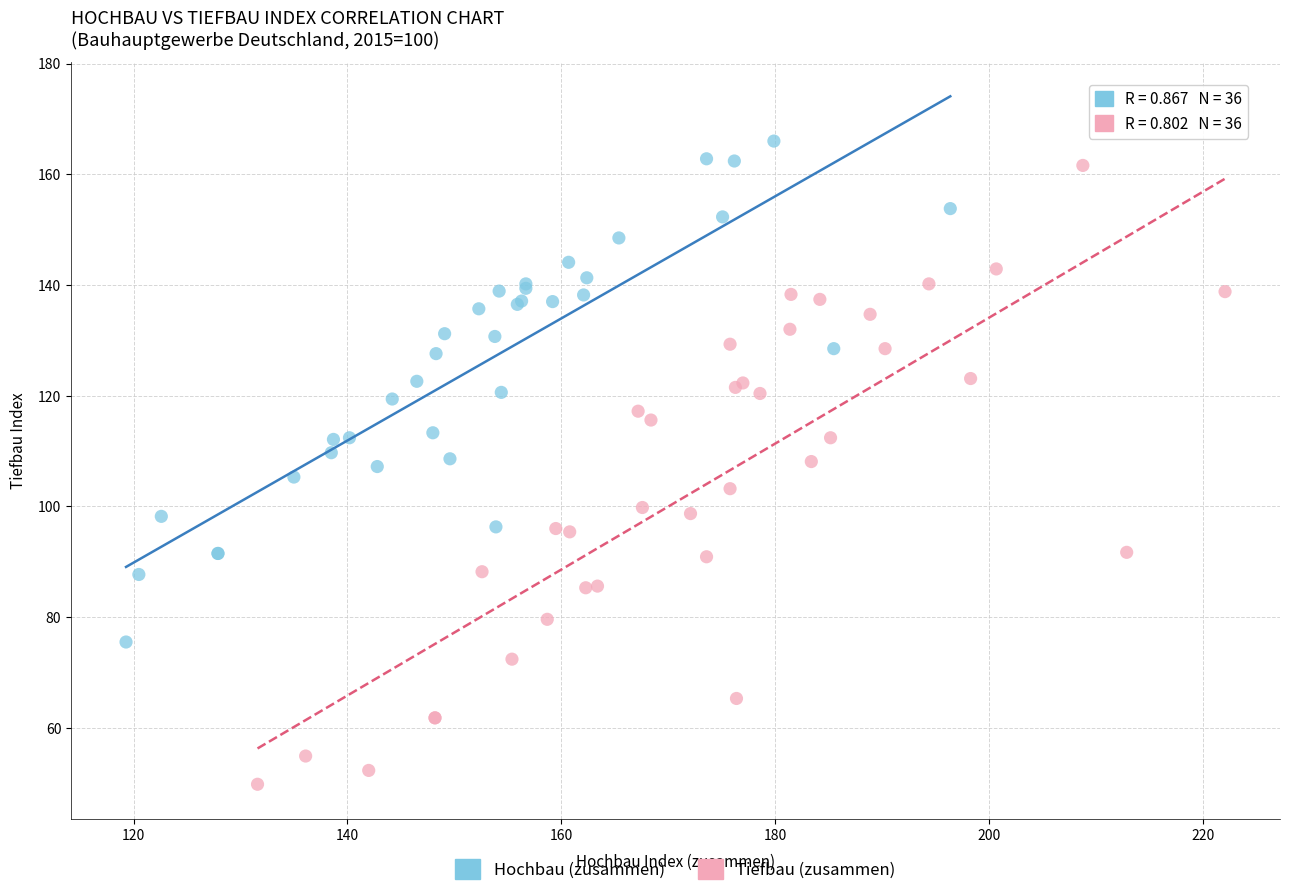

Which series has the largest Y range (max minus min)?

Tiefbau (zusammen)